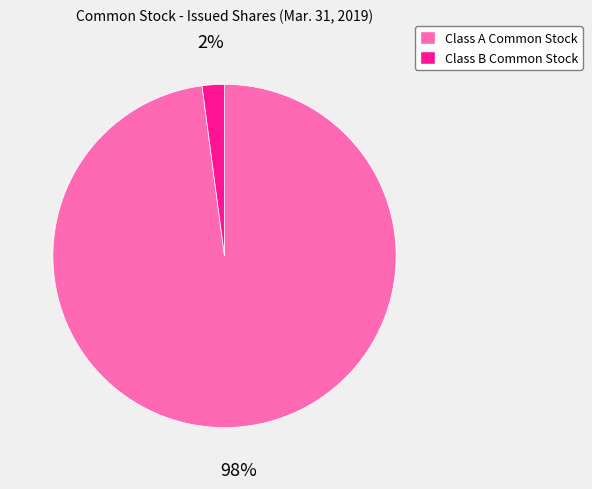

Is there a majority slice in this chart?

Yes